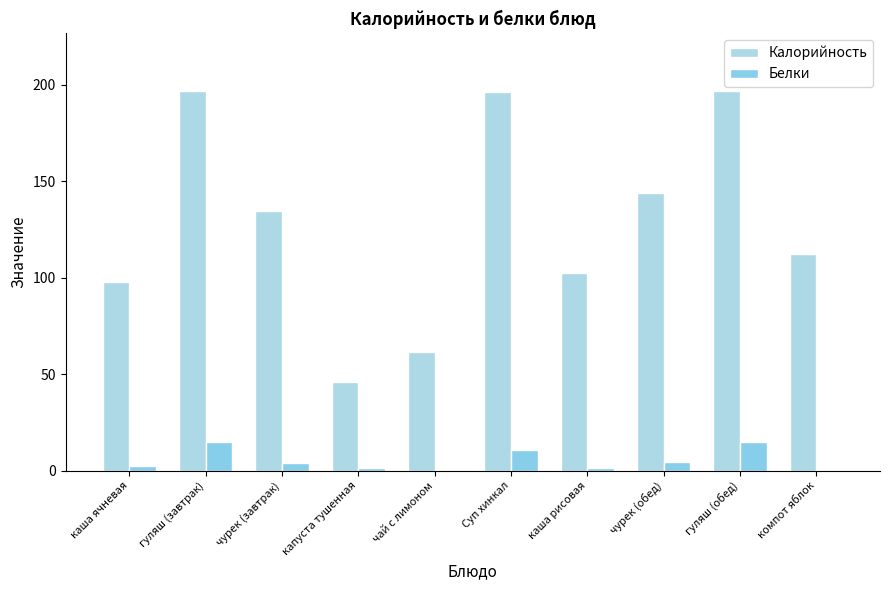

List the labels in order of Белки value, smallest first.

компот яблок, чай с лимоном, капуста тушенная, каша рисовая, каша ячневая, чурек (завтрак), чурек (обед), Суп хинкал, гуляш (завтрак), гуляш (обед)